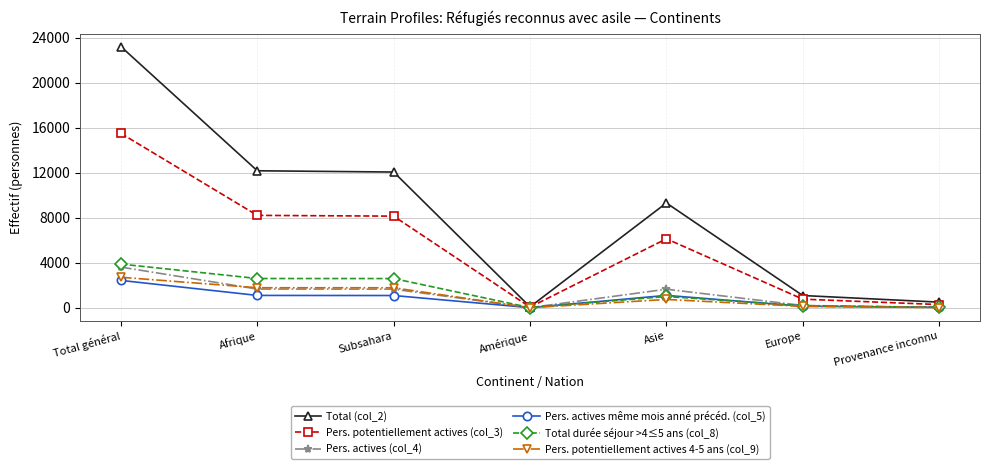

The Pers. potentiellement actives (col_3) series shows 777 at Europe. True or false?

True